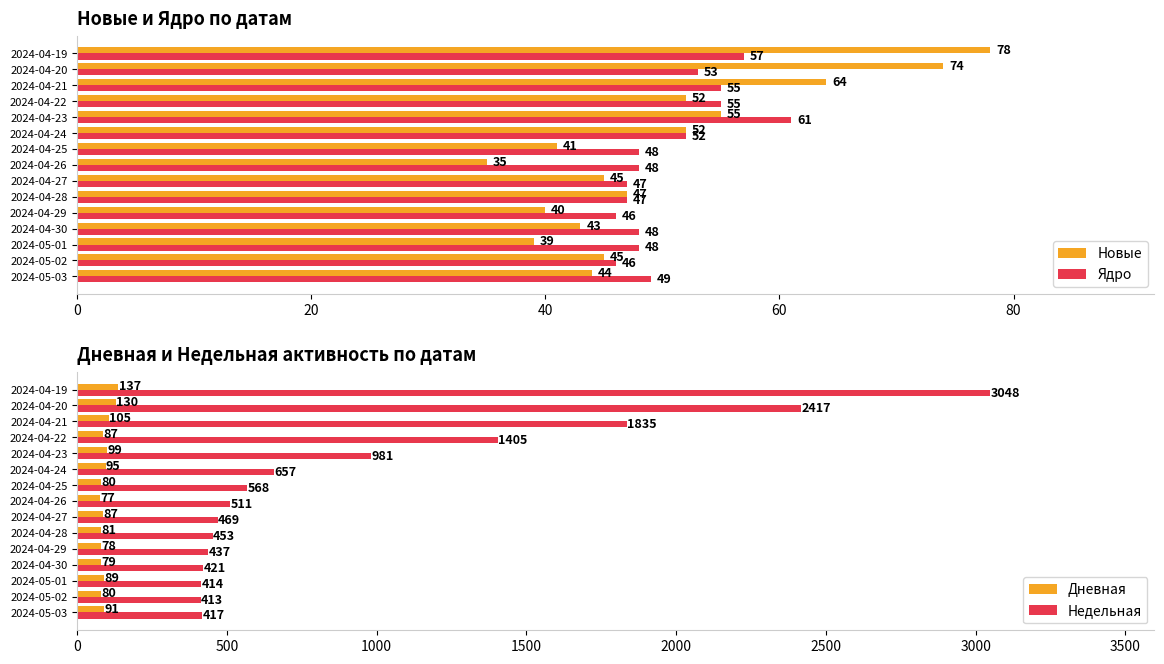

Count the number of categories in the chart.

15